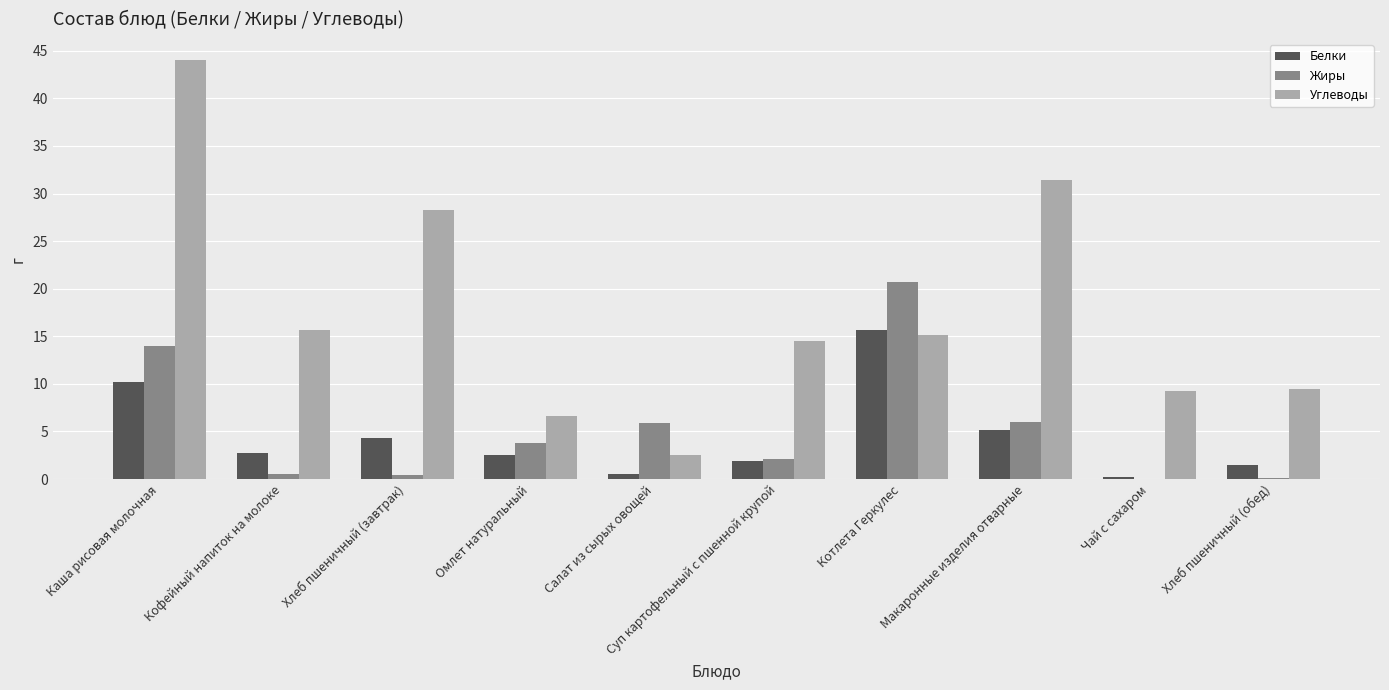

What value does the Жиры series have at Котлета Геркулес?

20.7